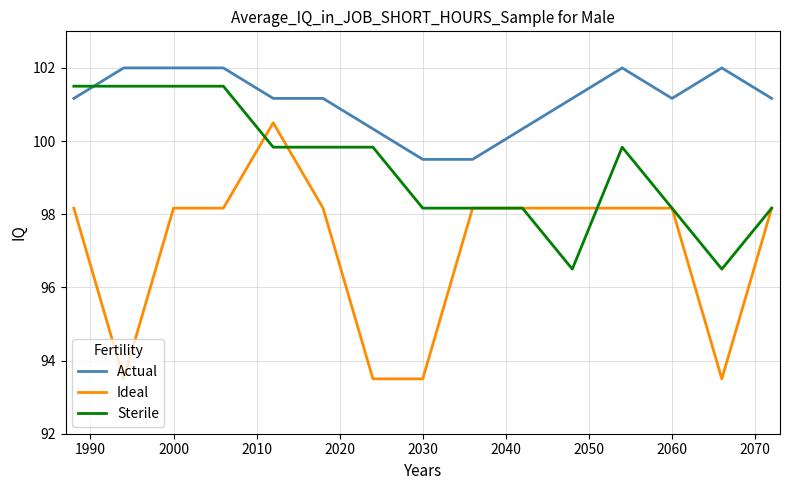

Rank the series by their average value, from lowest to highest.

Ideal, Sterile, Actual